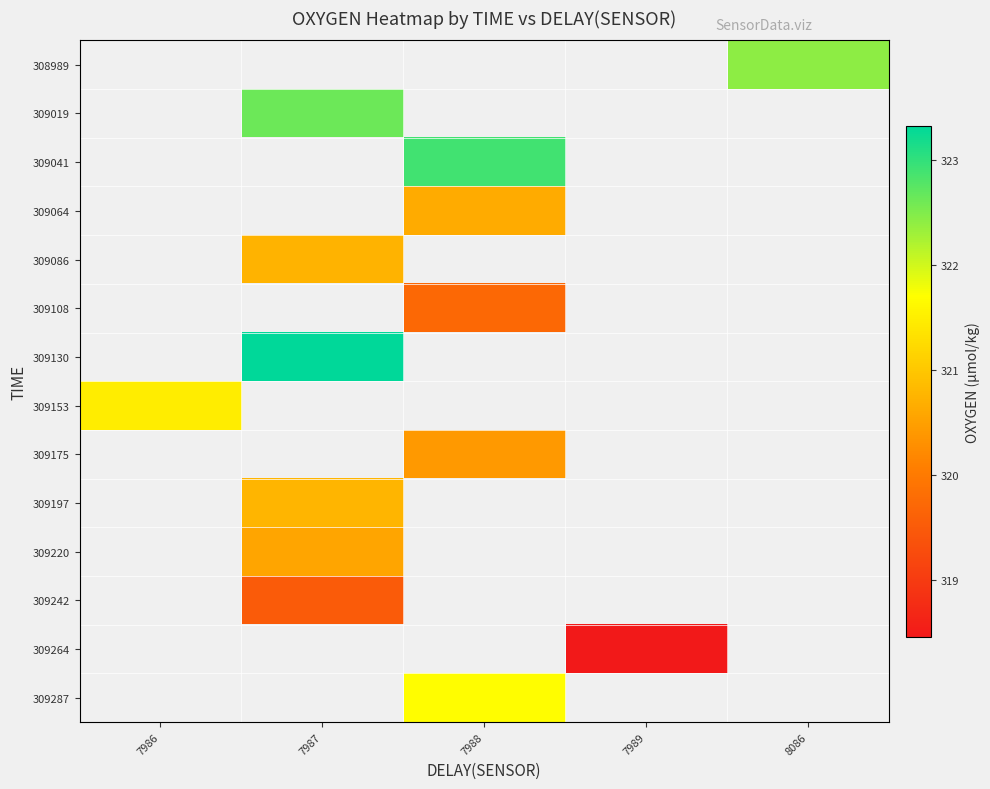

Between 7986 and 7988, which is larger?

7988